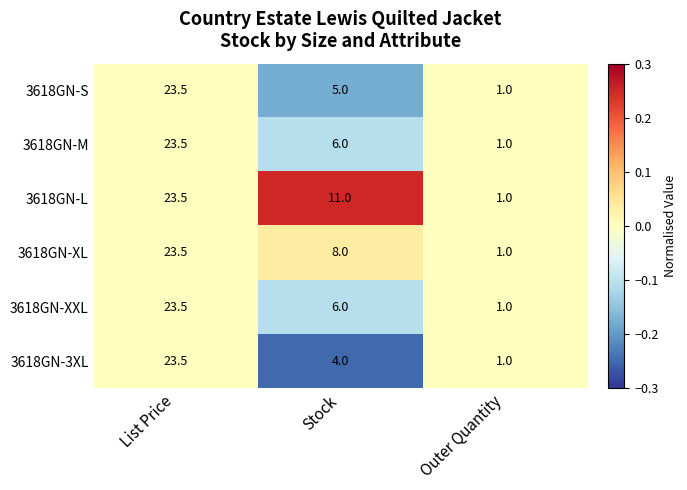

Which series changed the most between List Price and Stock?

3618GN-3XL